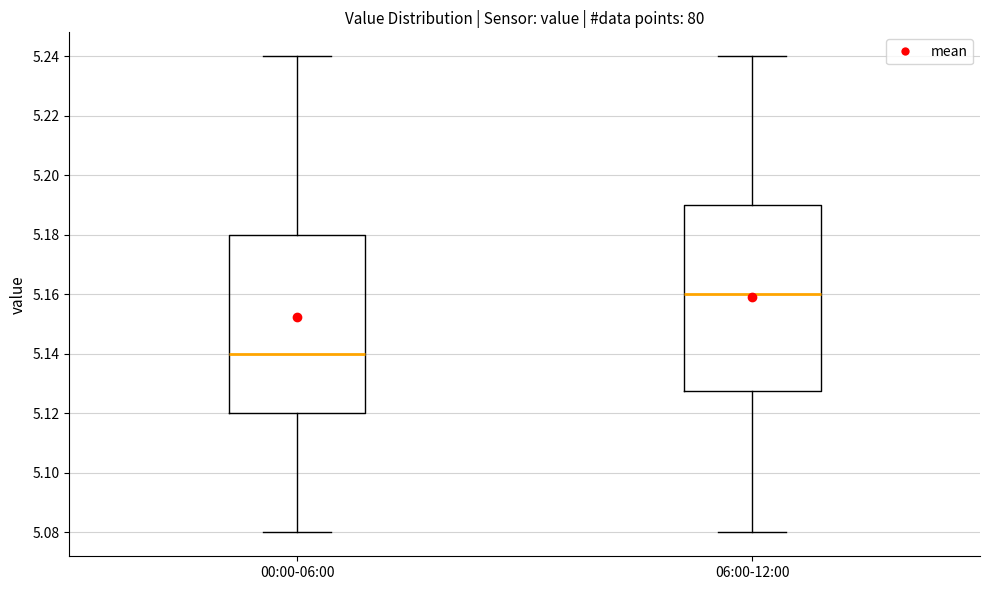

Where is the lower edge of the box for 00:00-06:00 on the y-axis? The values are not printed on the chart, so give them approximately, as read against the axis.

5.120